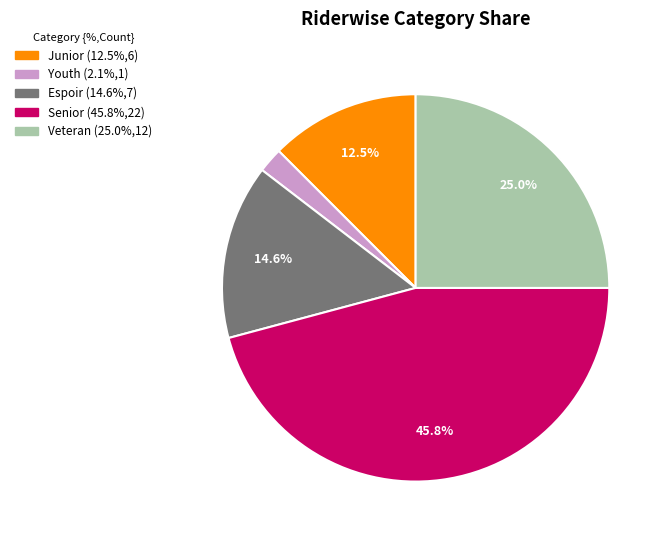

Does any single category account for the majority?

No